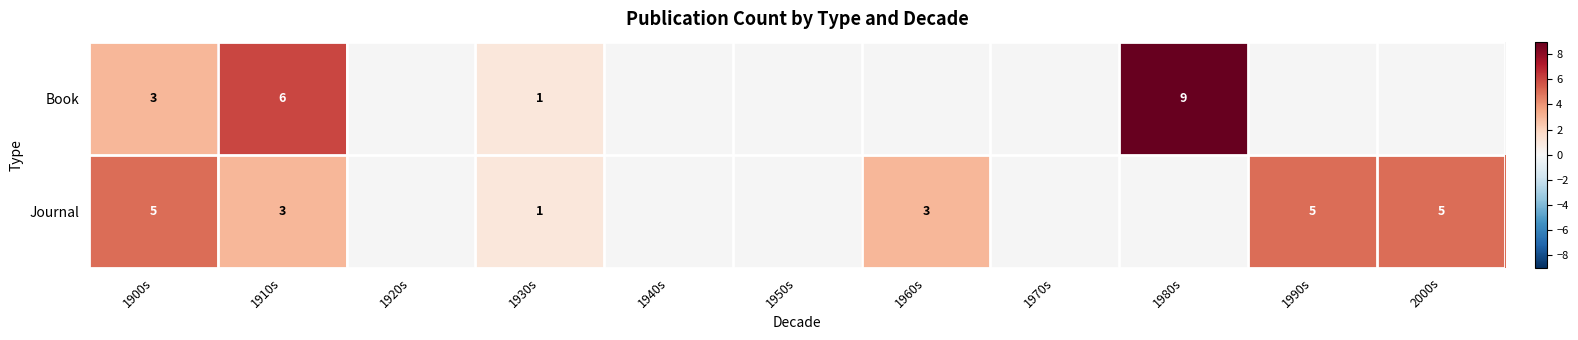

At which category is the sum across all series the highest?

1910s